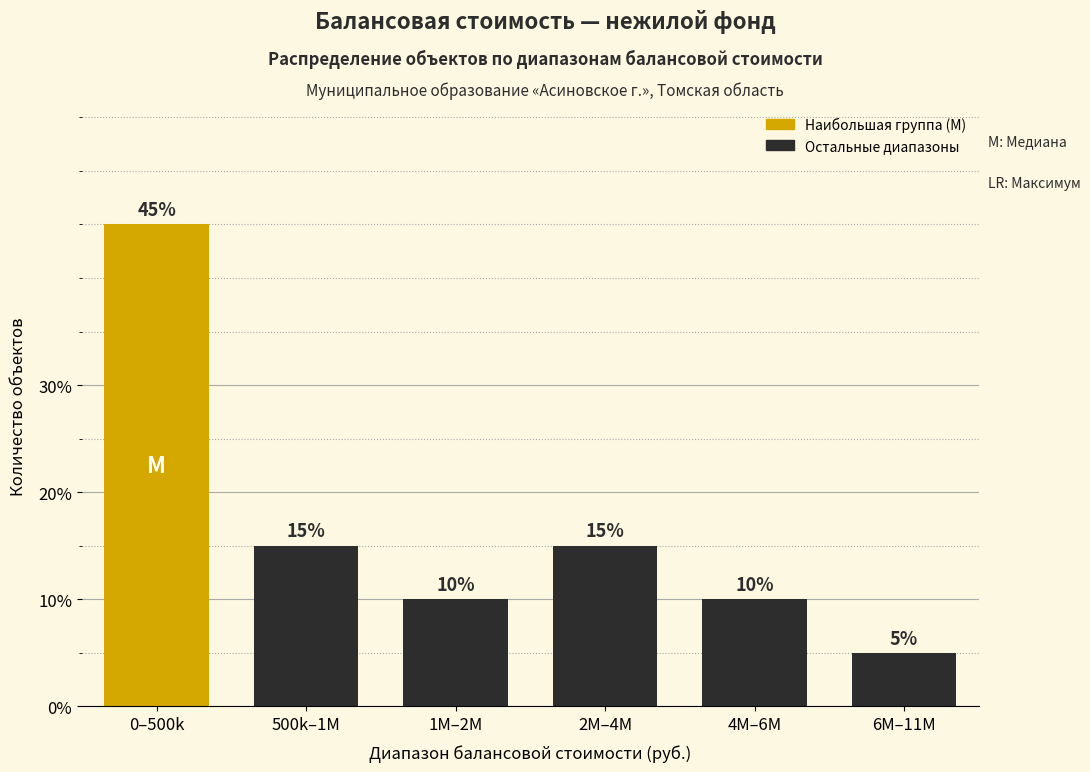

Reading right to left, list all the values displayed in this chart.

5	10	15	10	15	45